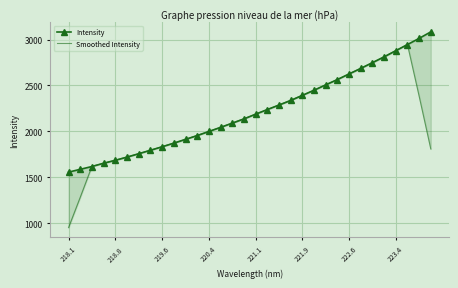

Which series has the largest total across all categories?

Intensity